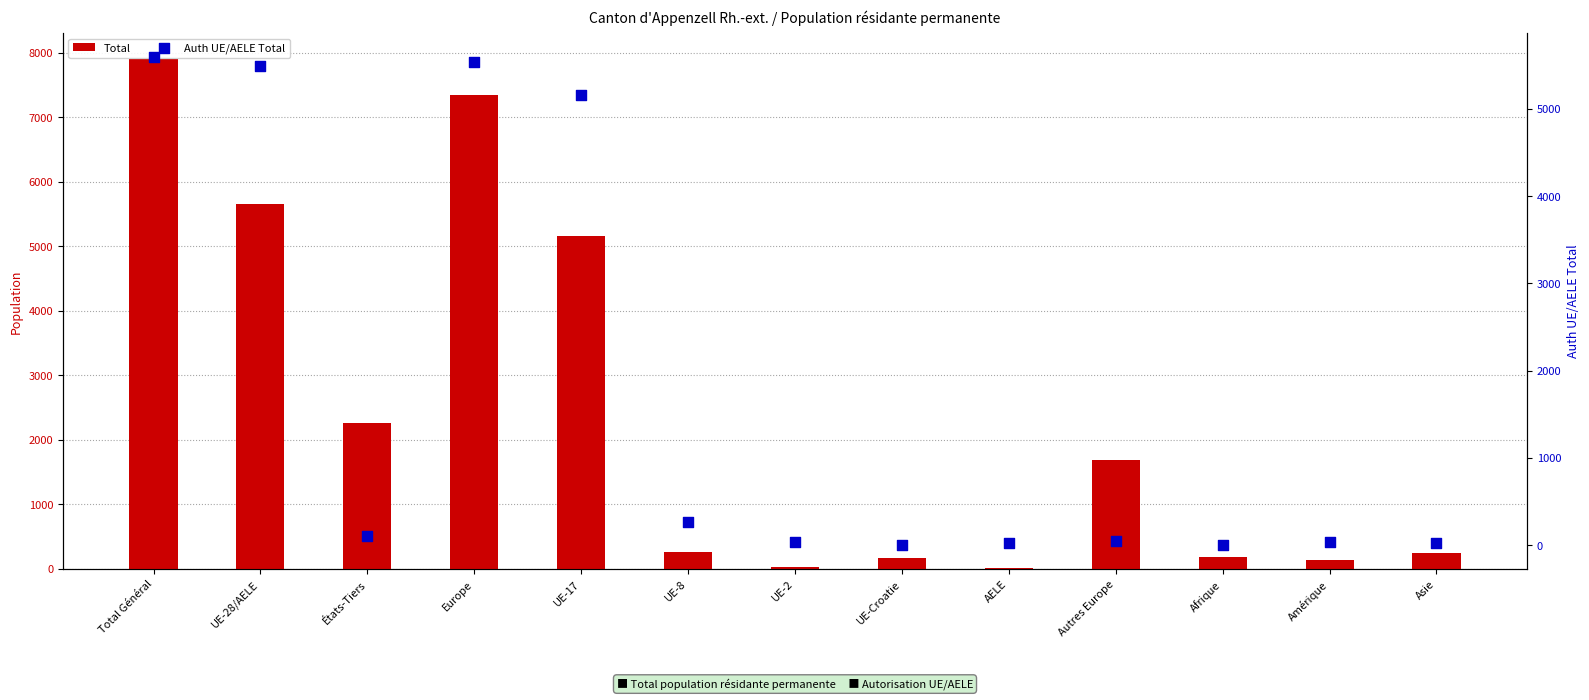

At how many categories does at least one series exceed 5257?

3